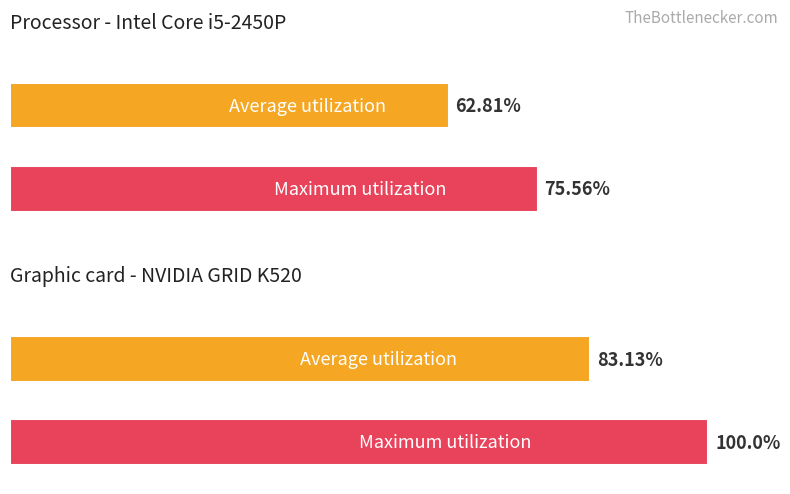

True or false: Maximum utilization has a value of 25.4 at 12:00.

False